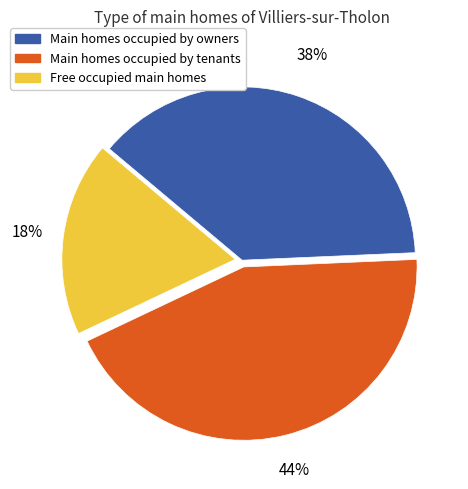

To the nearest percent, what percentage of the pie is Main homes occupied by owners?

38%